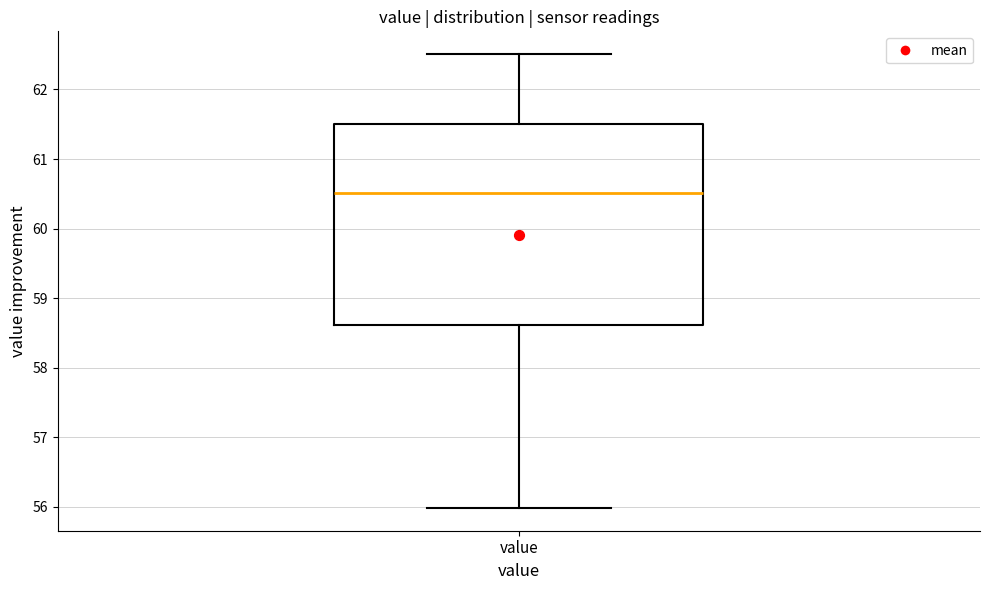

Transcribe this box plot: give where the median line is, the range the box spans, and where the two whiskers end, as read against the y-axis. The values are not printed on the chart, so give them approximately, as read against the axis.

median 60.5, box 58.6 to 61.5, whiskers 56.0 to 62.5